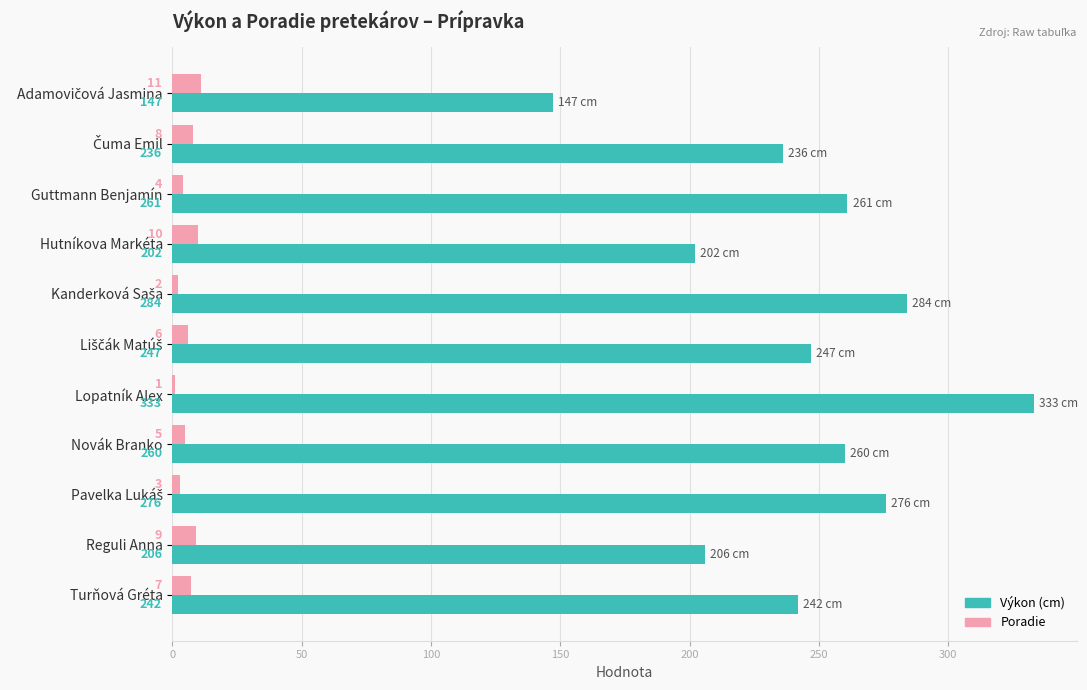

The value of Výkon (cm) at Hutníkova Markéta is 293. True or false?

False